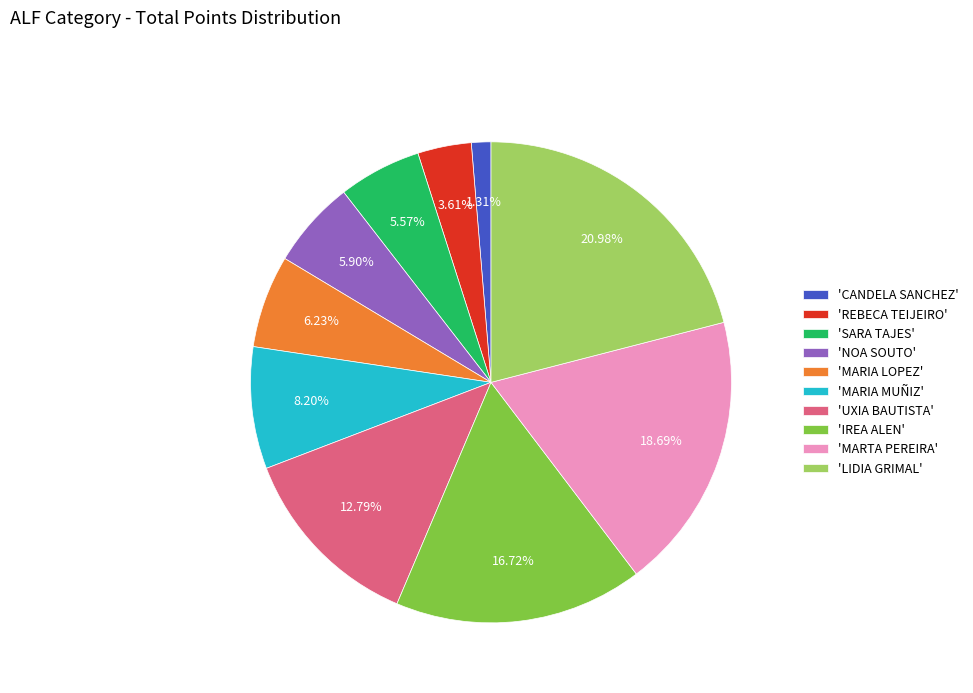

To the nearest percent, what is the average slice percentage?

10%